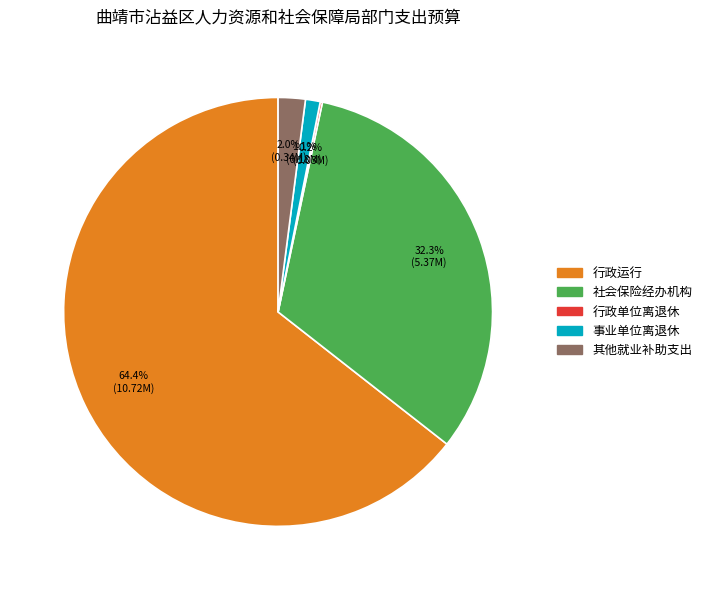

To the nearest percent, what percentage of the pie is 社会保险经办机构?

32%